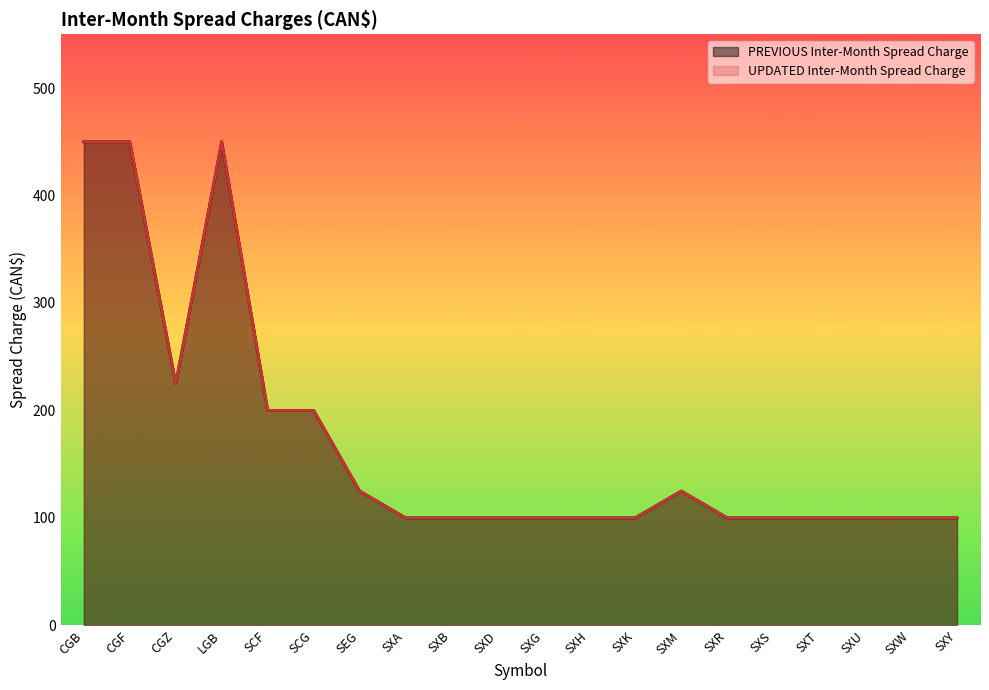

Where is the first local minimum for UPDATED Inter-Month Spread Charge?

CGZ